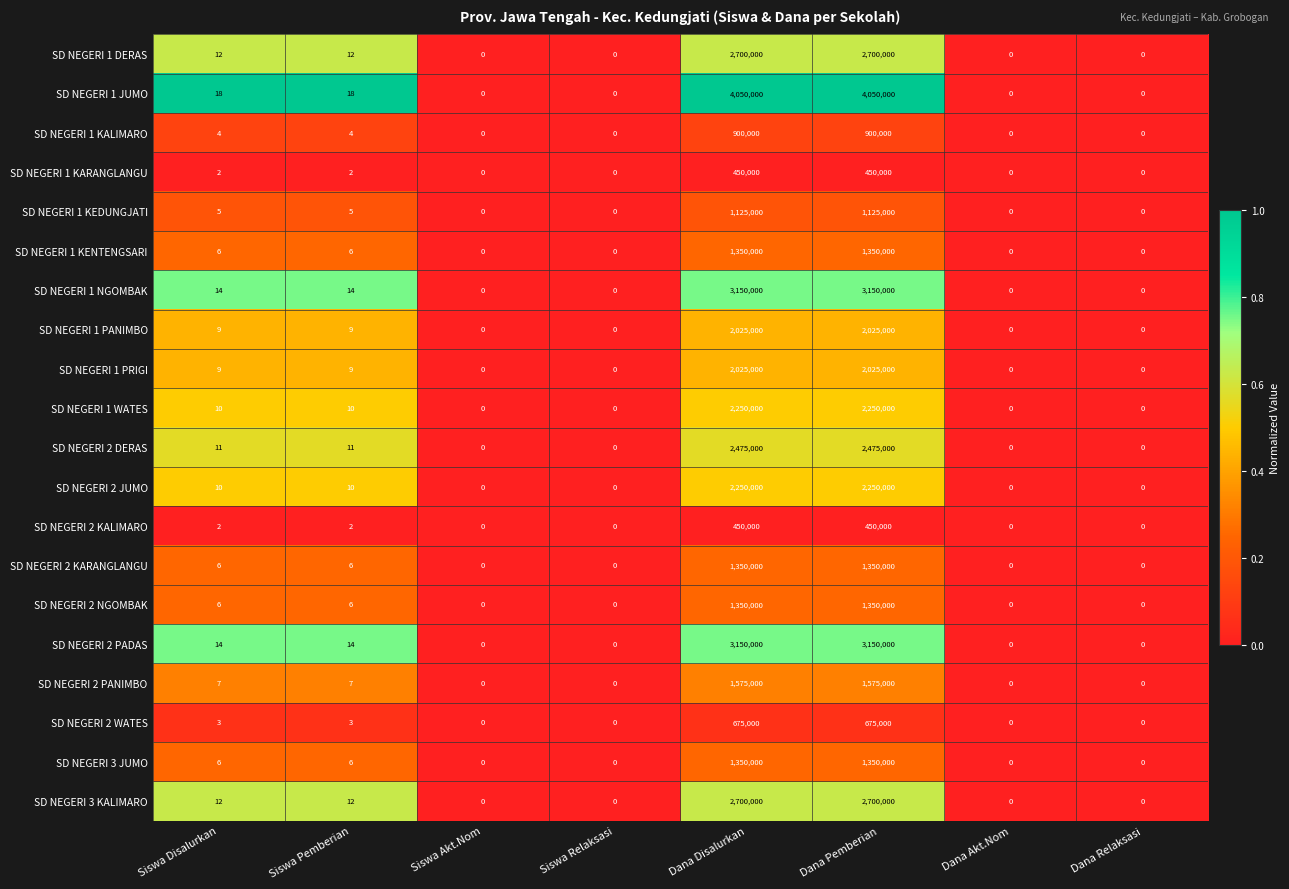

True or false: SD NEGERI 2 DERAS has a value of 11 at Siswa Disalurkan.

True